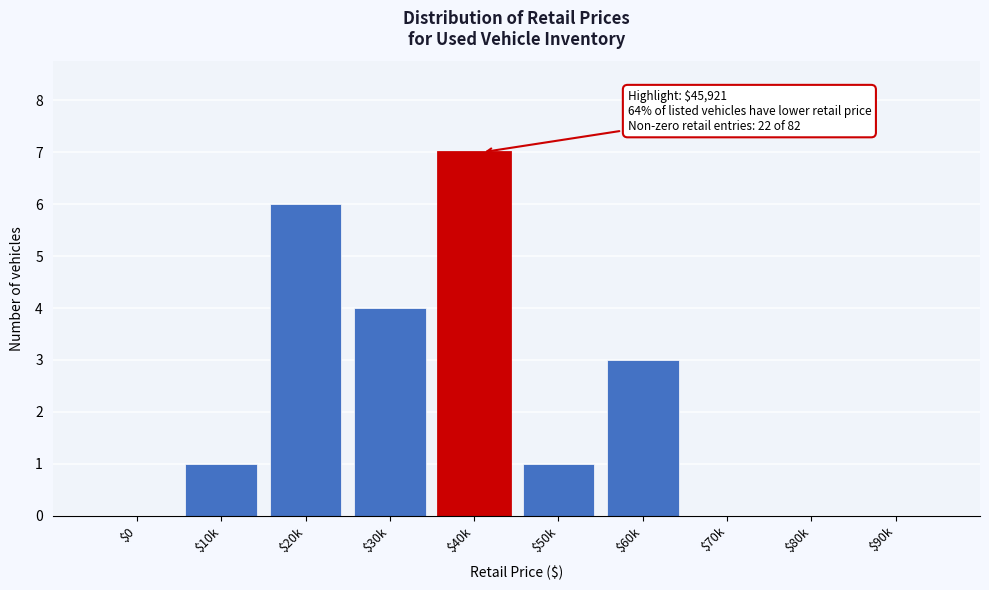

The chart shows a value of 3 at $70k. True or false?

False